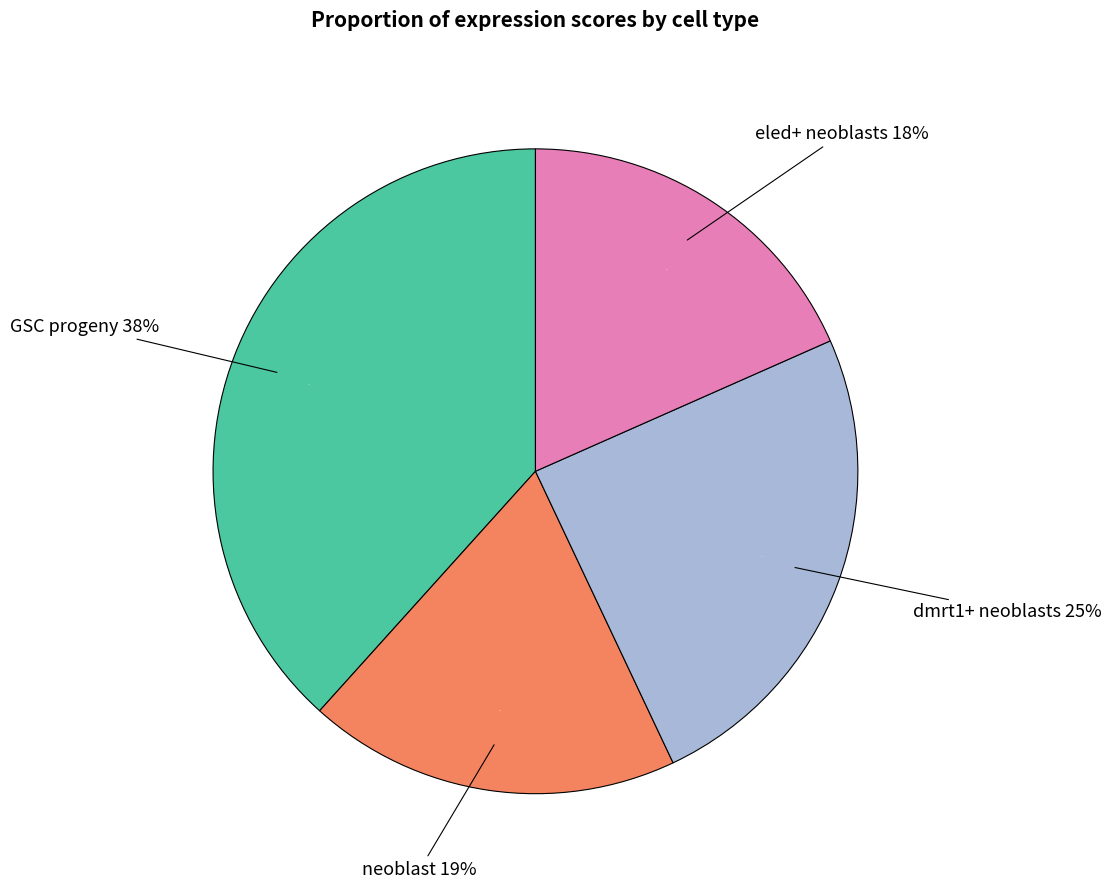

Between GSC progeny and eled+ neoblasts, which is larger?

GSC progeny